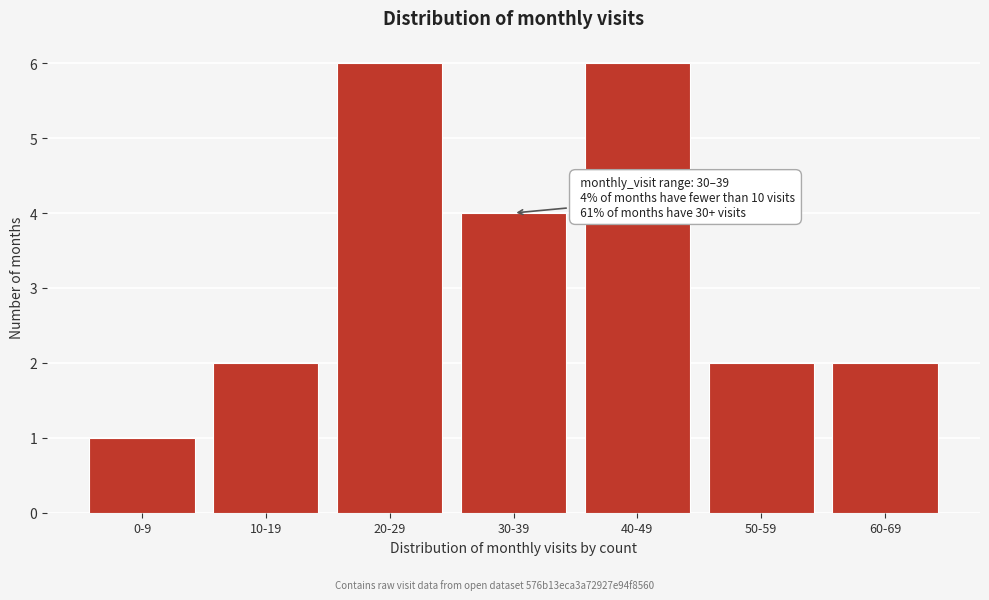

Reading left to right, transcribe all the data shown in this chart.

0-9=1	10-19=2	20-29=6	30-39=4	40-49=6	50-59=2	60-69=2